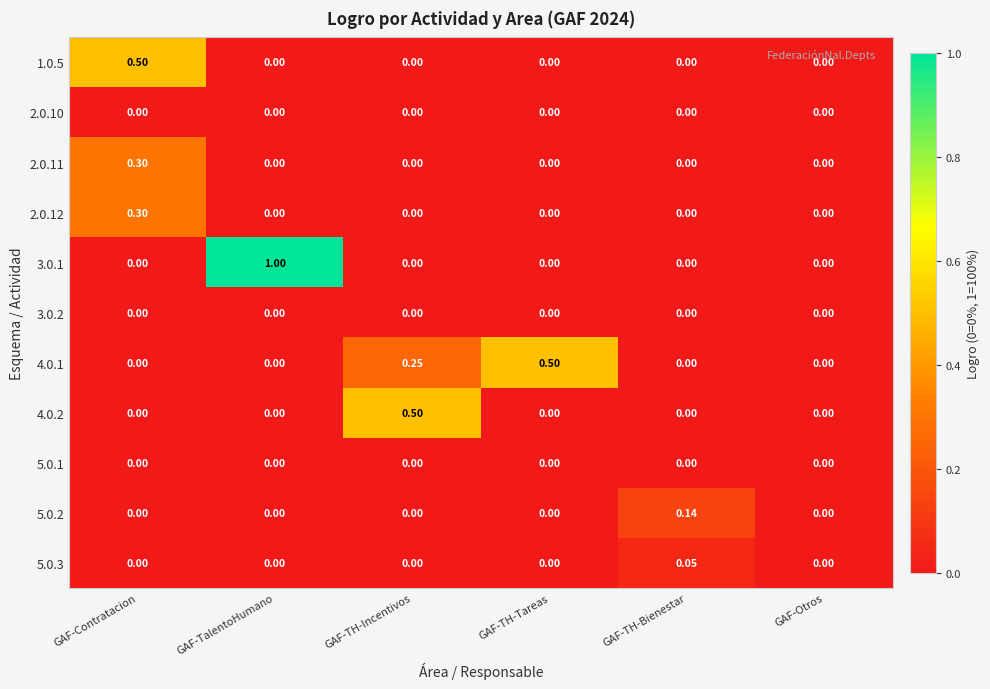

Between GAF-TH-Bienestar and GAF-Otros, which series saw the biggest shift?

5.0.2